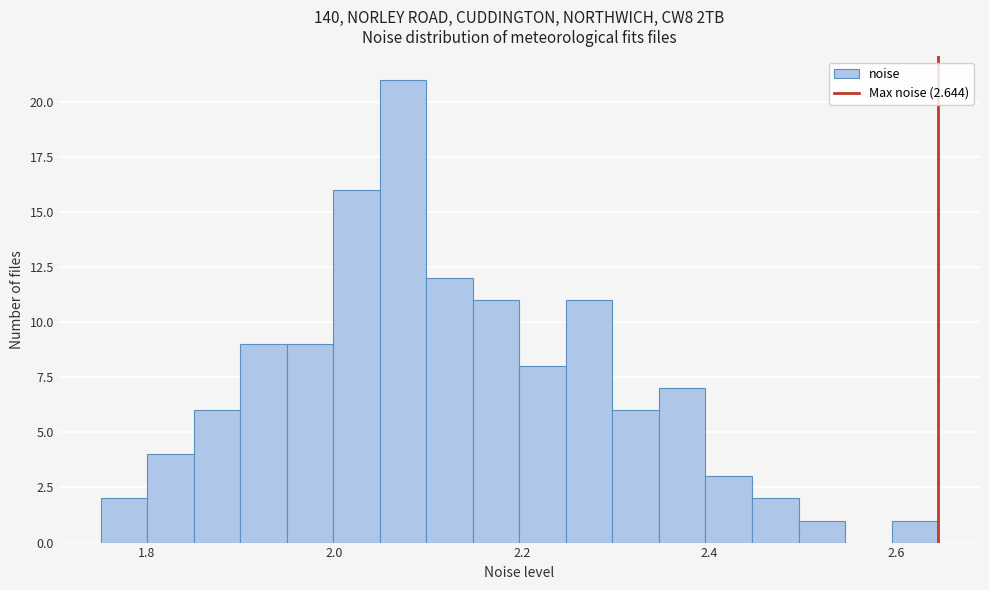

Around what value on the x-axis is the tallest bar? Give the approximate position of its centre, as read against the axis.

2.08